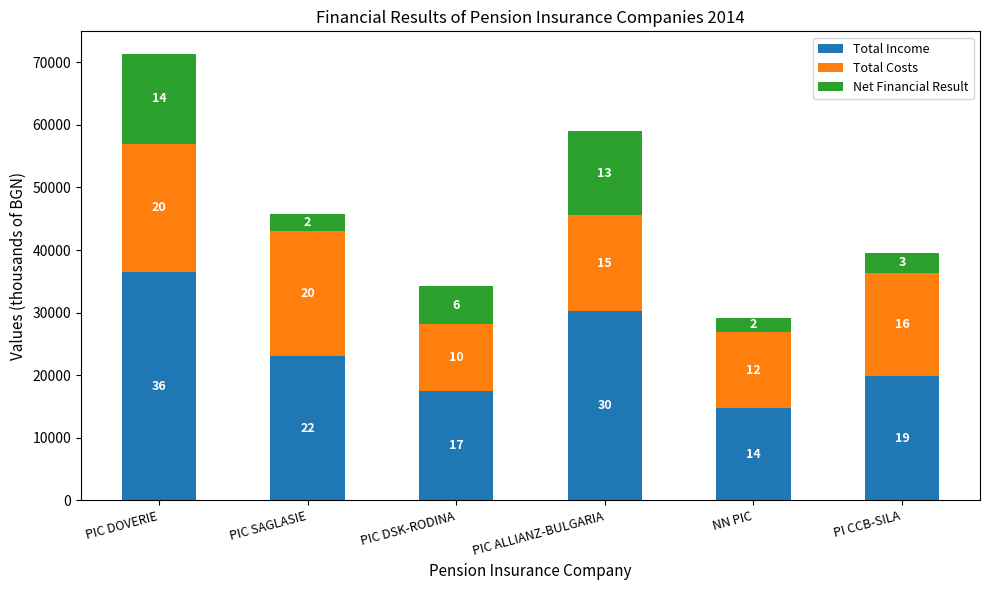

Is it true that Total Costs equals 12224 at NN PIC?

True